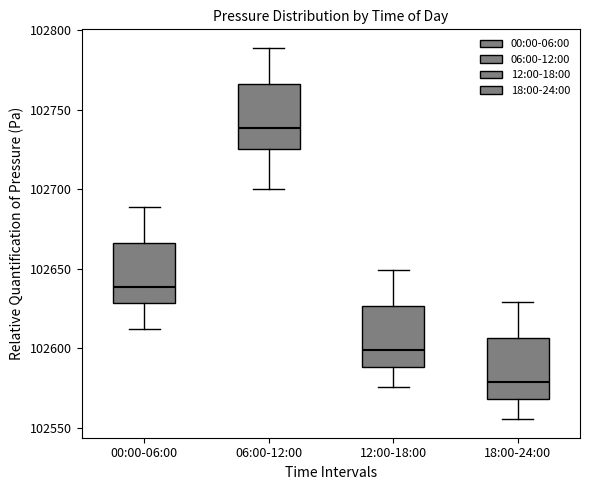

Reading left to right, read every box against the y-axis: the position of its median line, the range the box covers, and the ends of its whiskers. The values are not printed on the chart, so give them approximately, as read against the axis.

00:00-06:00: median 102640, box 102630 to 102665, whiskers 102610 to 102690
06:00-12:00: median 102740, box 102725 to 102765, whiskers 102700 to 102790
12:00-18:00: median 102600, box 102590 to 102625, whiskers 102575 to 102650
18:00-24:00: median 102580, box 102570 to 102605, whiskers 102555 to 102630